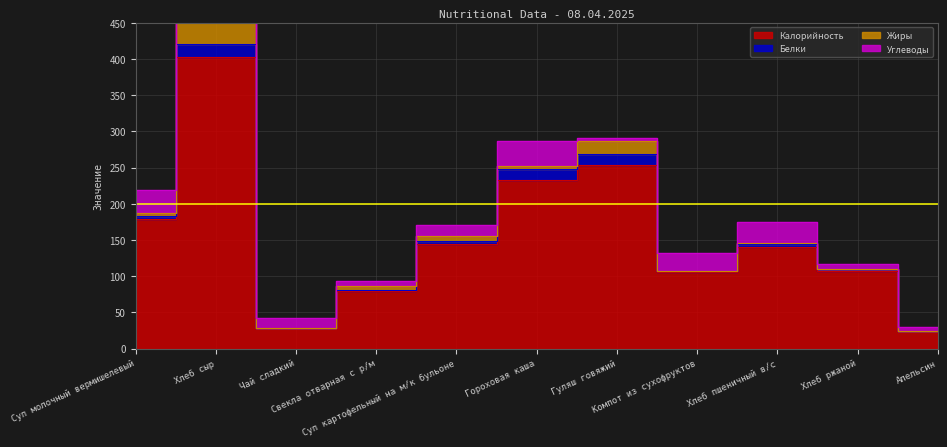

What is the label of the 9th point from the left?

Хлеб пшеничный в/с